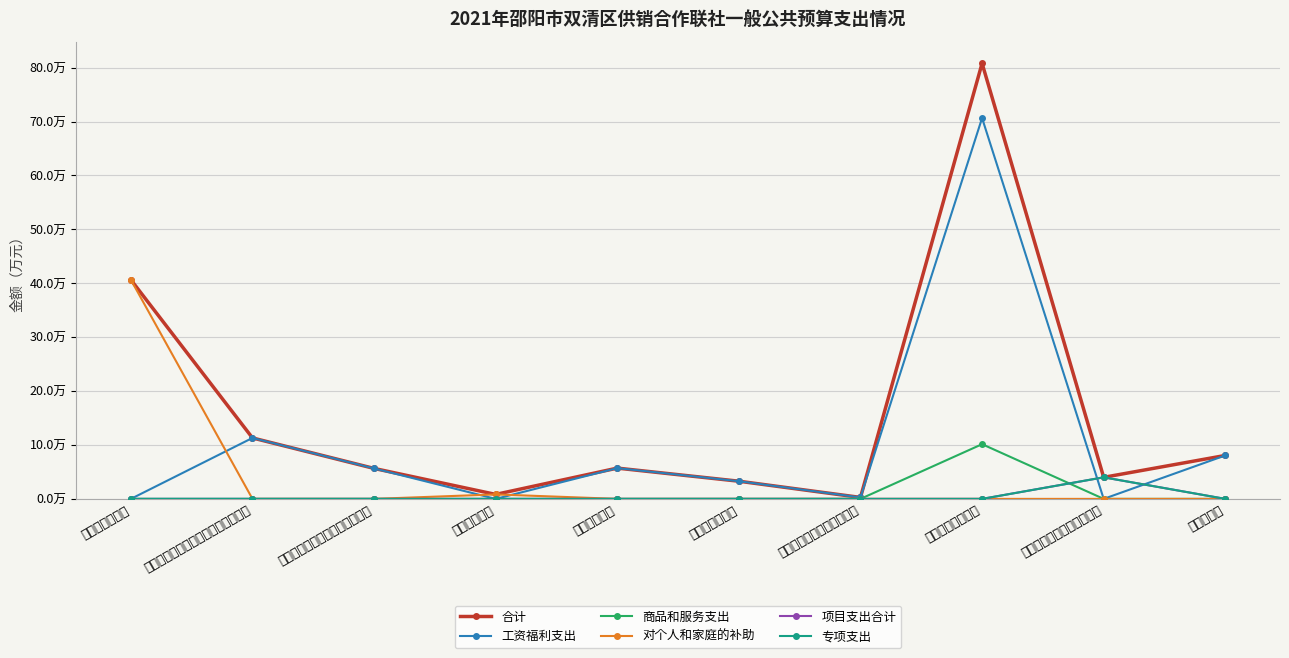

Does the chart have visible grid lines?

Yes